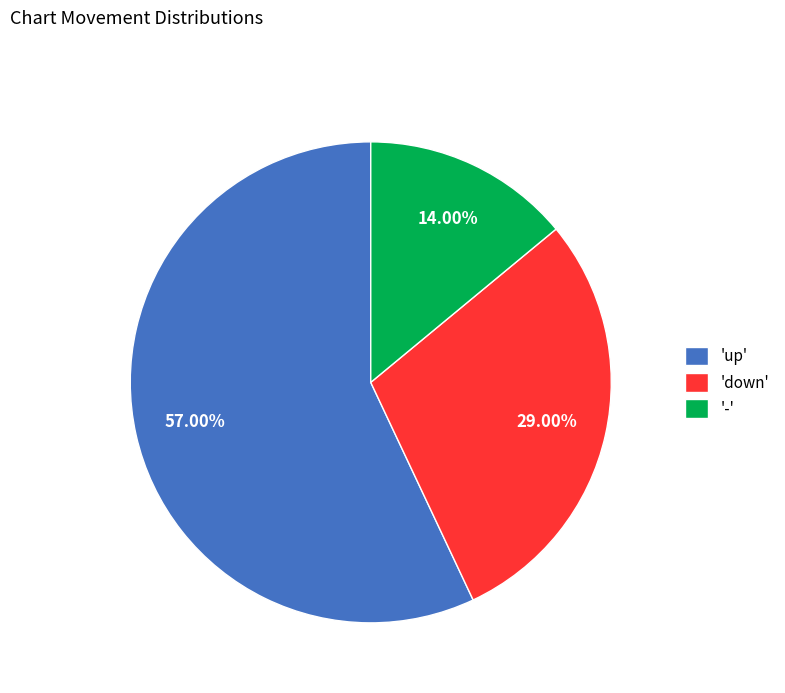

Which category has the smallest portion of the pie?

'-'